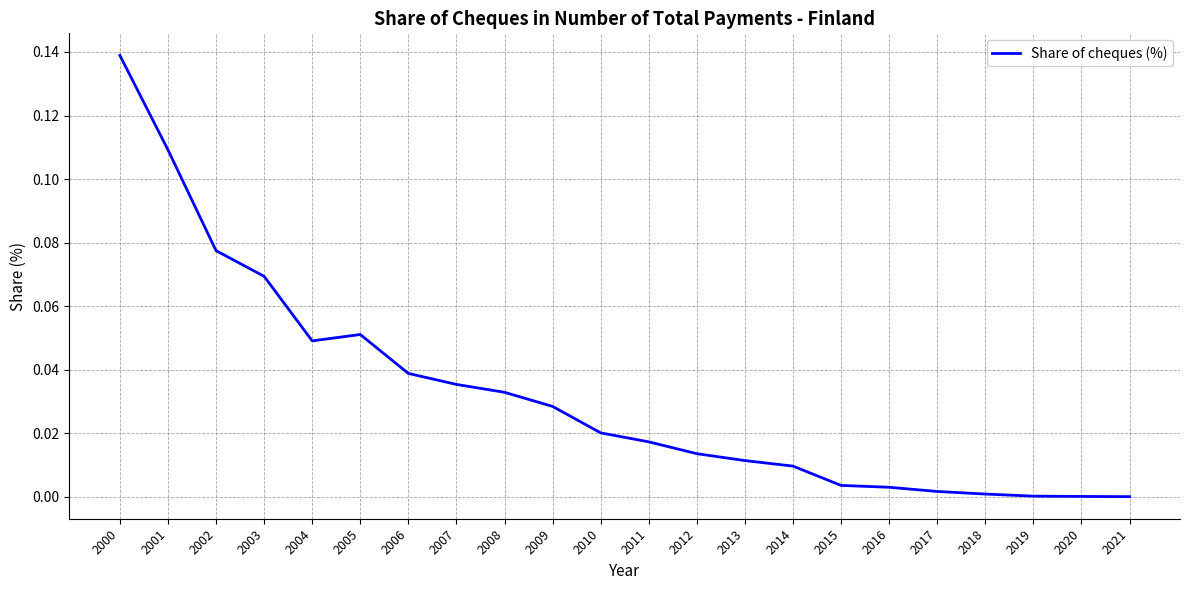

At which category does the data reach its first local valley?

2004